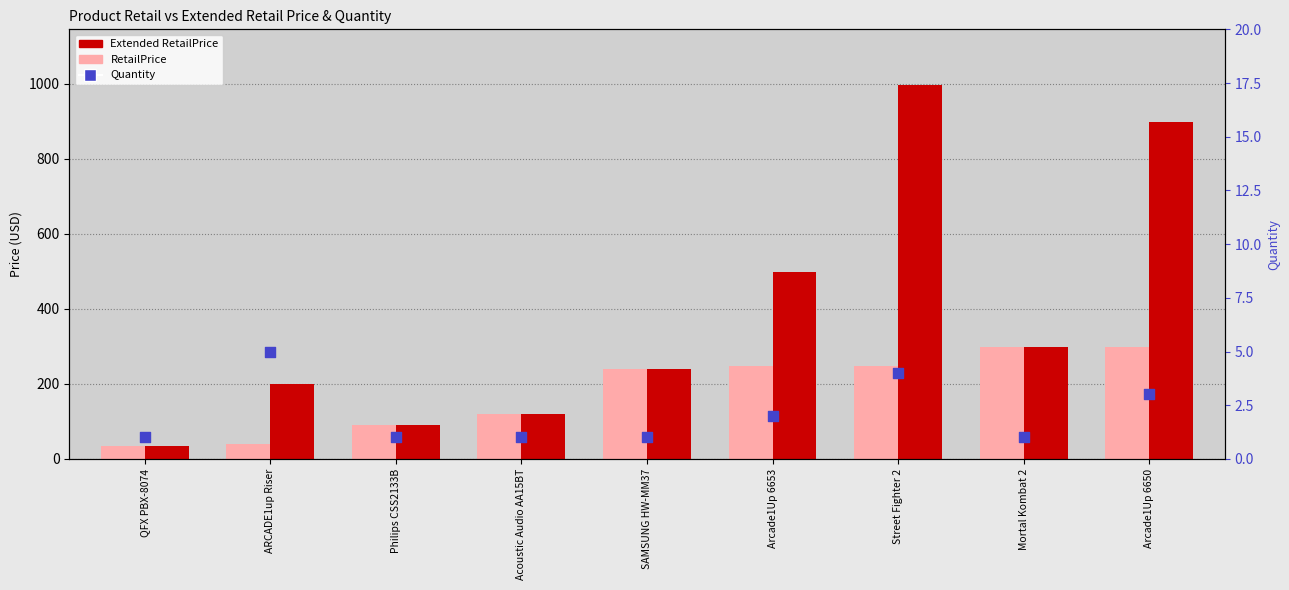

At how many categories does at least one series exceed 716?

2